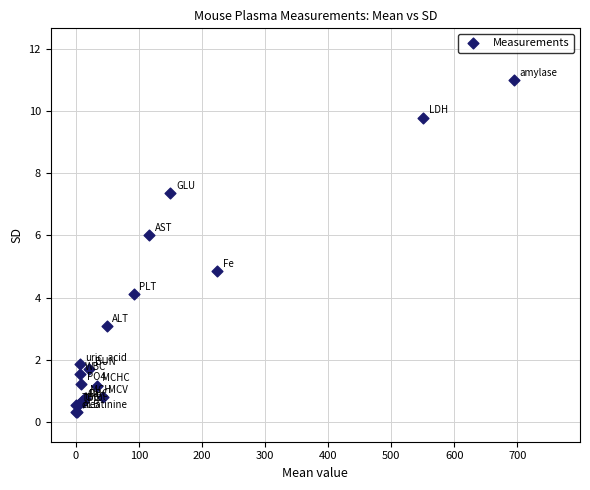

What Y value in the scatter plot is closest to 5?

4.8